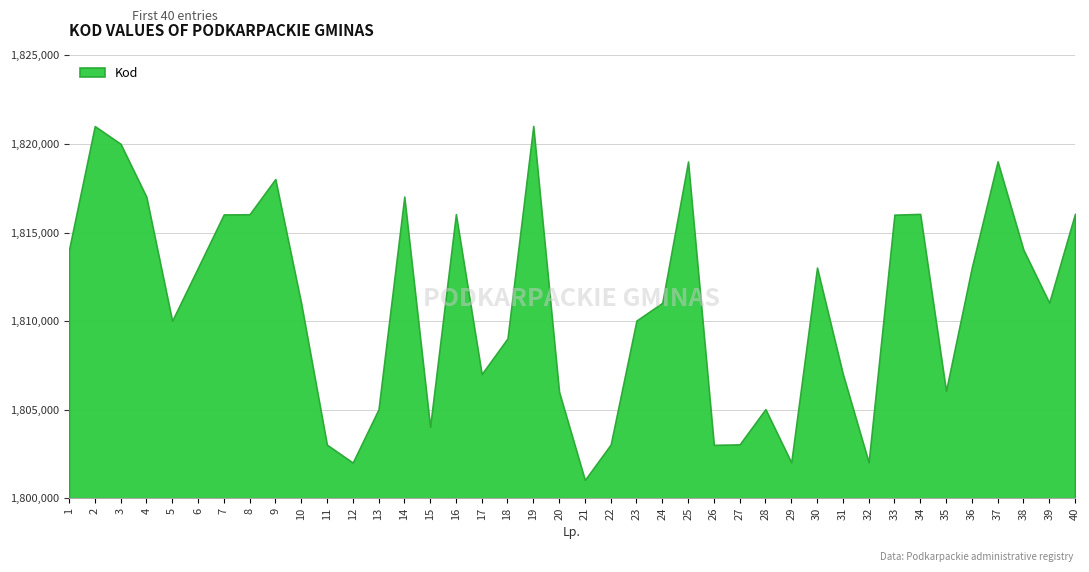

What is the approximate value at 14, to the nearest 100?

1817000